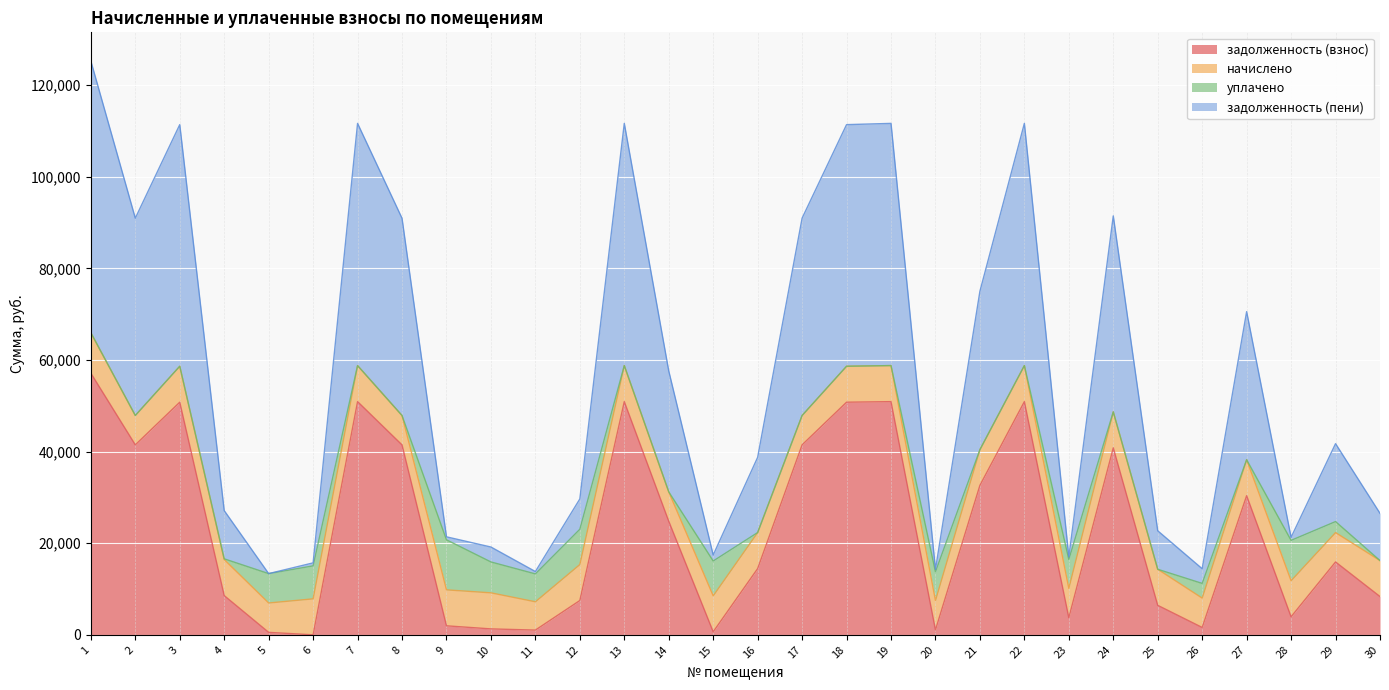

What is the difference between the задолженность (взнос) values at 24 and 30?

32470.2